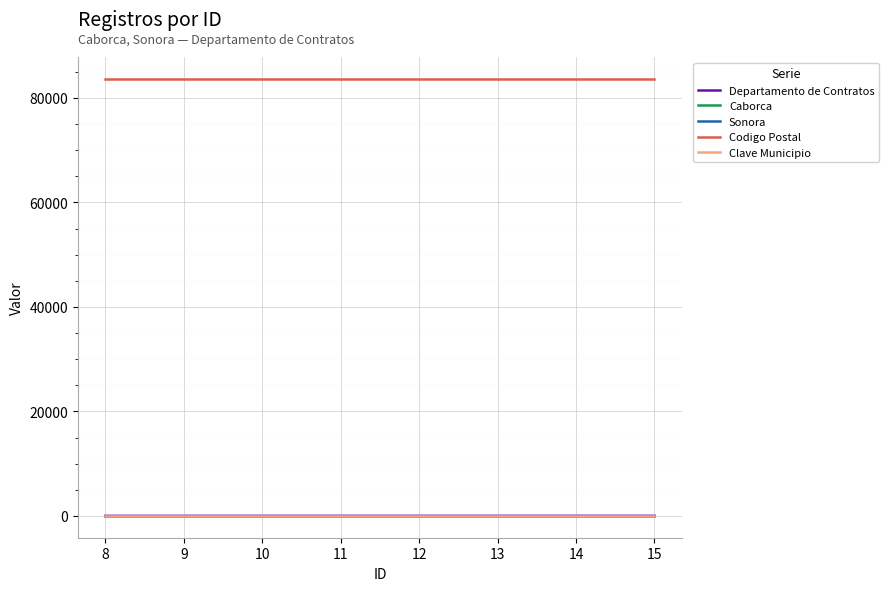

True or false: Departamento de Contratos and Sonora cross at least once.

False